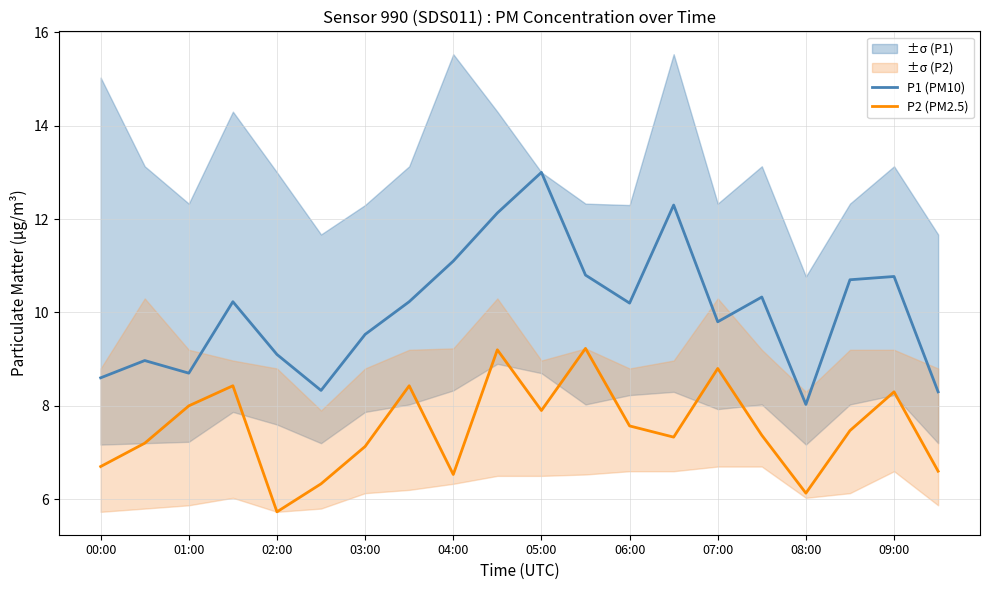

What is the maximum value for P1 (PM10)?

13.0